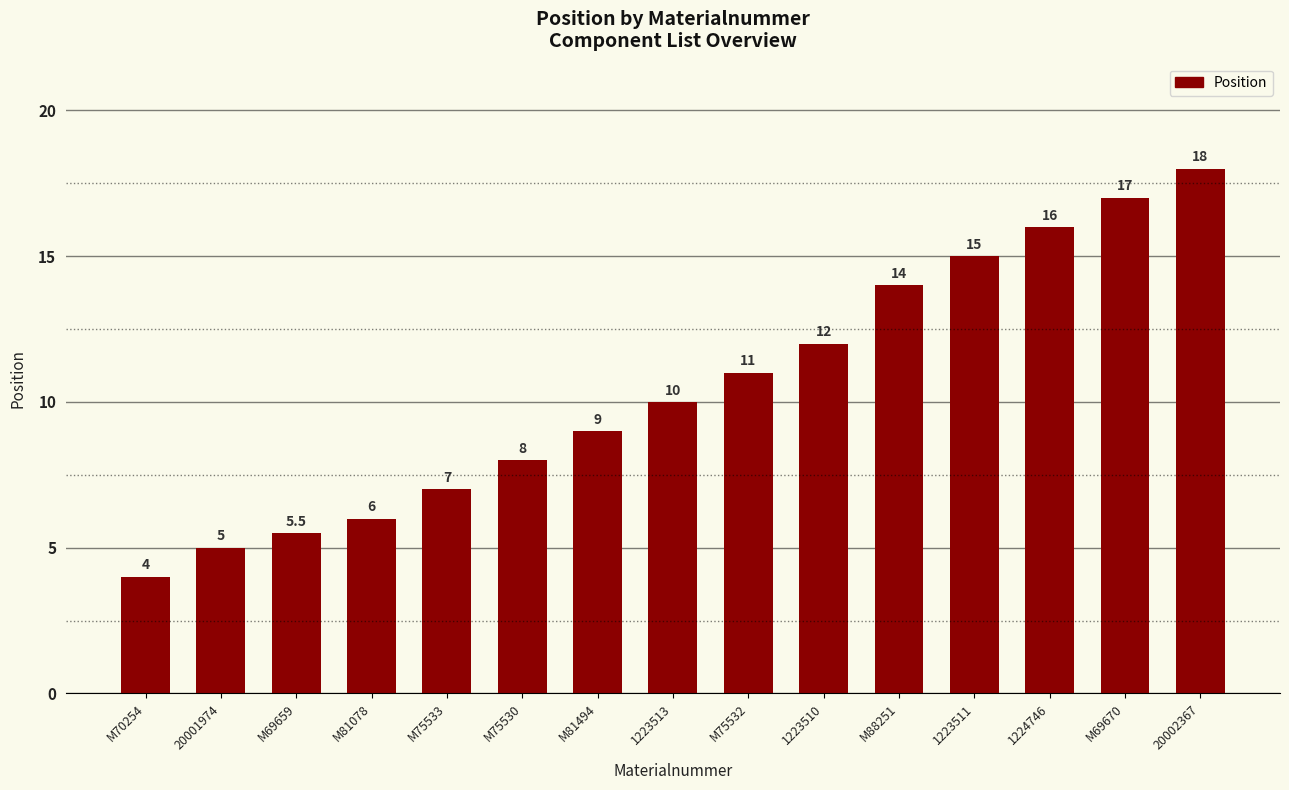

Rank the categories by value from lowest to highest.

M70254, 20001974, M69659, M81078, M75533, M75530, M81494, 1223513, M75532, 1223510, M88251, 1223511, 1224746, M69670, 20002367